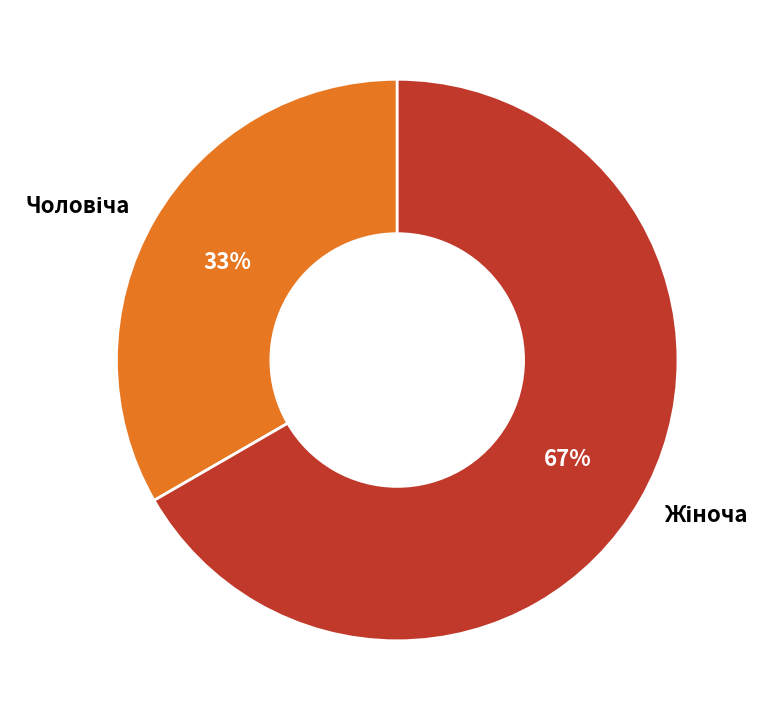

Is there a majority slice in this chart?

Yes